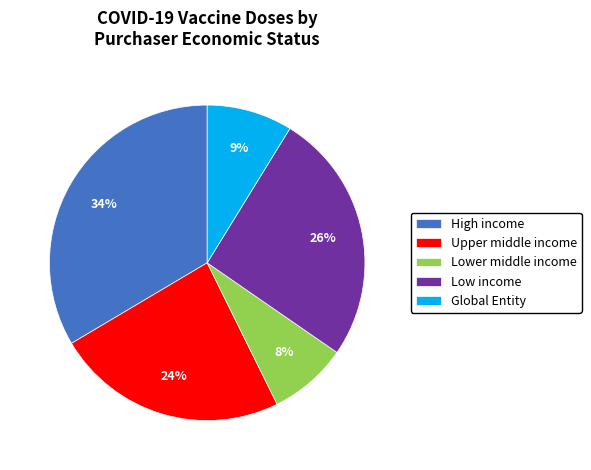

To the nearest percent, what is the average slice percentage?

20%